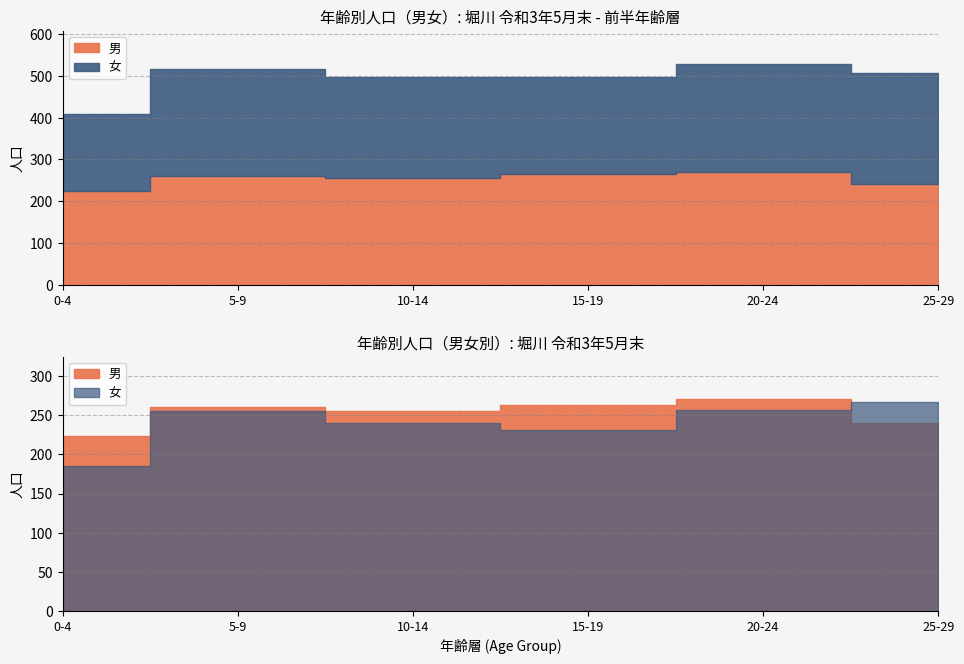

How many lines are shown in the chart?

2